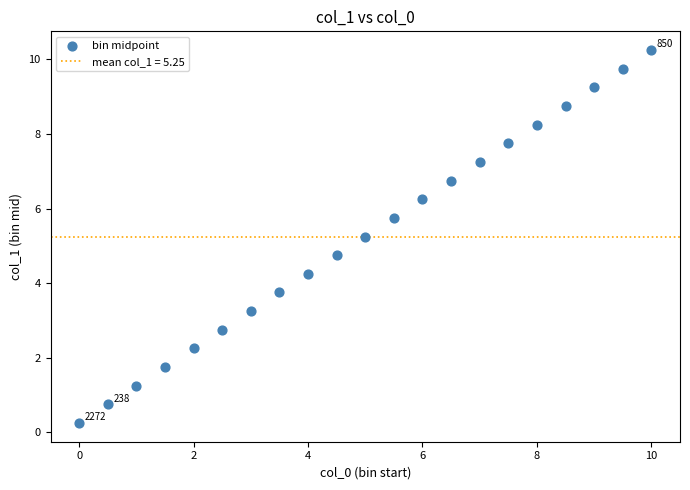

What is the range of X values (max minus min)?

10.0